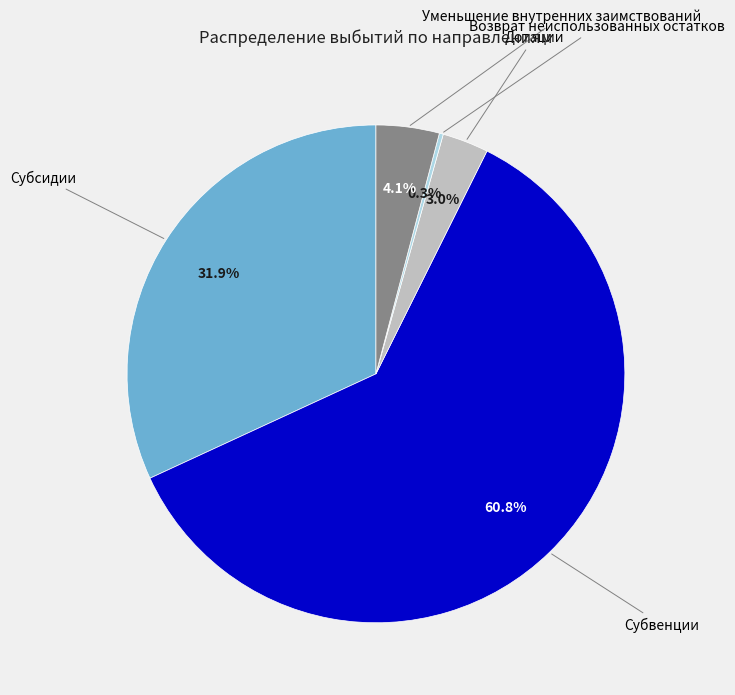

Which slice is the largest?

Субвенции